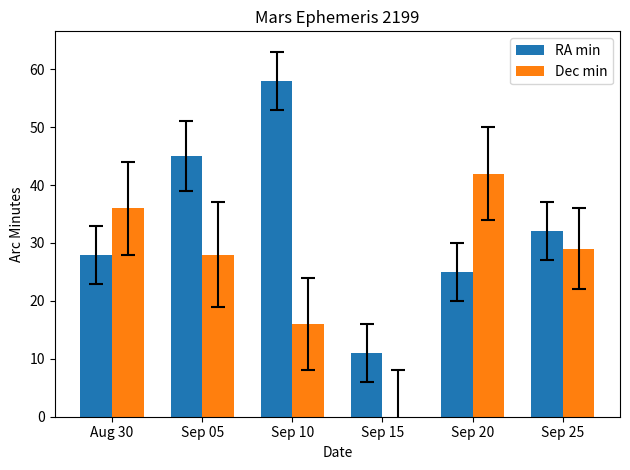

The value of Dec min at Sep 25 is 29. True or false?

True